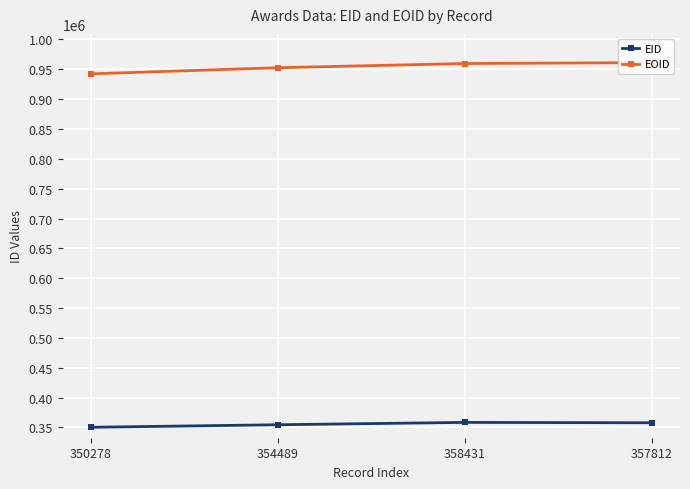

In EID, how many points are higher than both neighbors (excluding endpoints)?

1